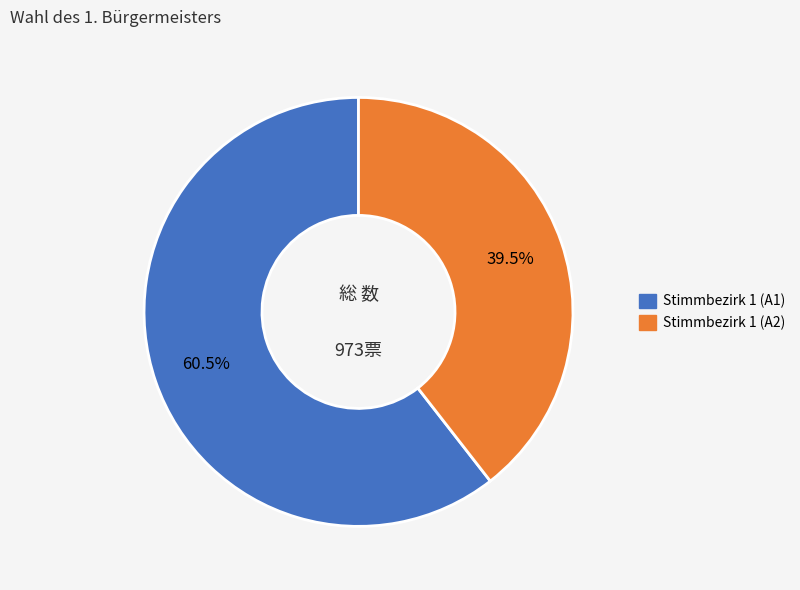

Is there a majority slice in this chart?

Yes